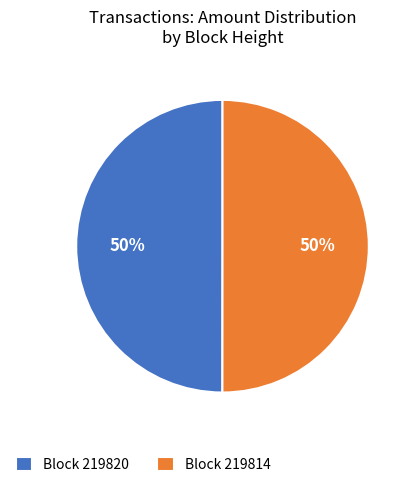

To the nearest percent, what is the combined percentage of Block 219820 and Block 219814?

100%